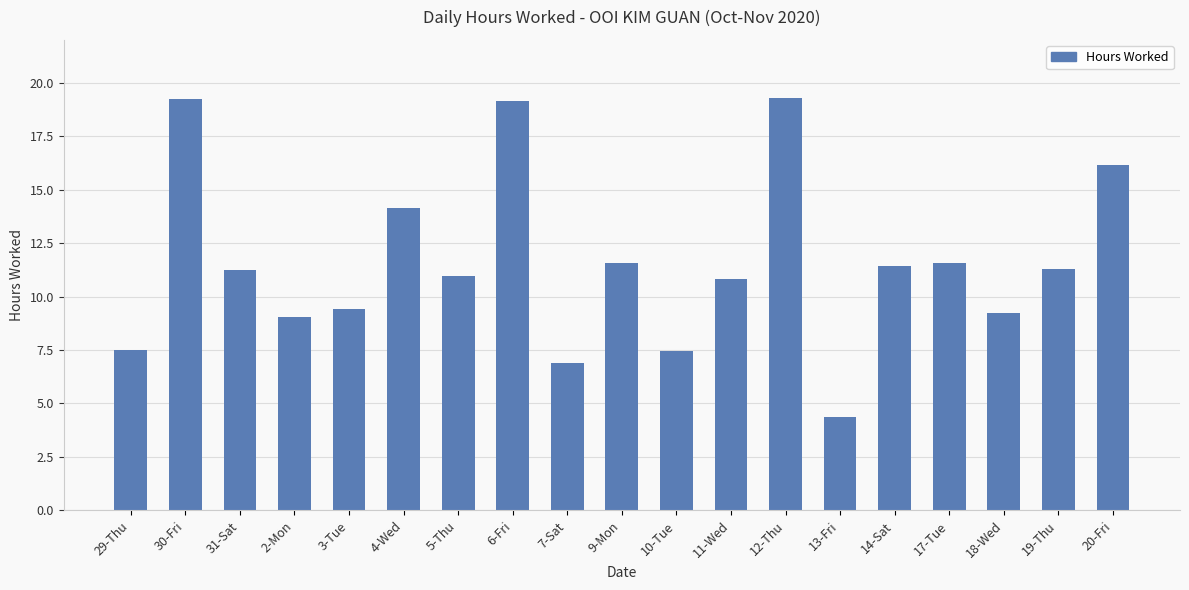

The value at 19-Thu is 17.4. True or false?

False